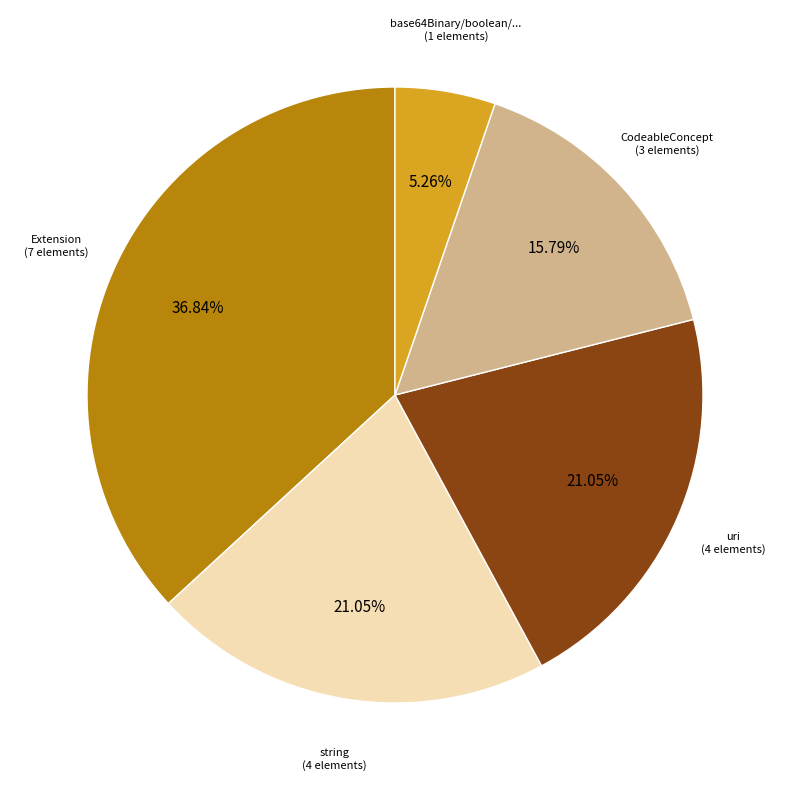

To the nearest percent, what is the difference between the largest and smallest slice percentages?

32%